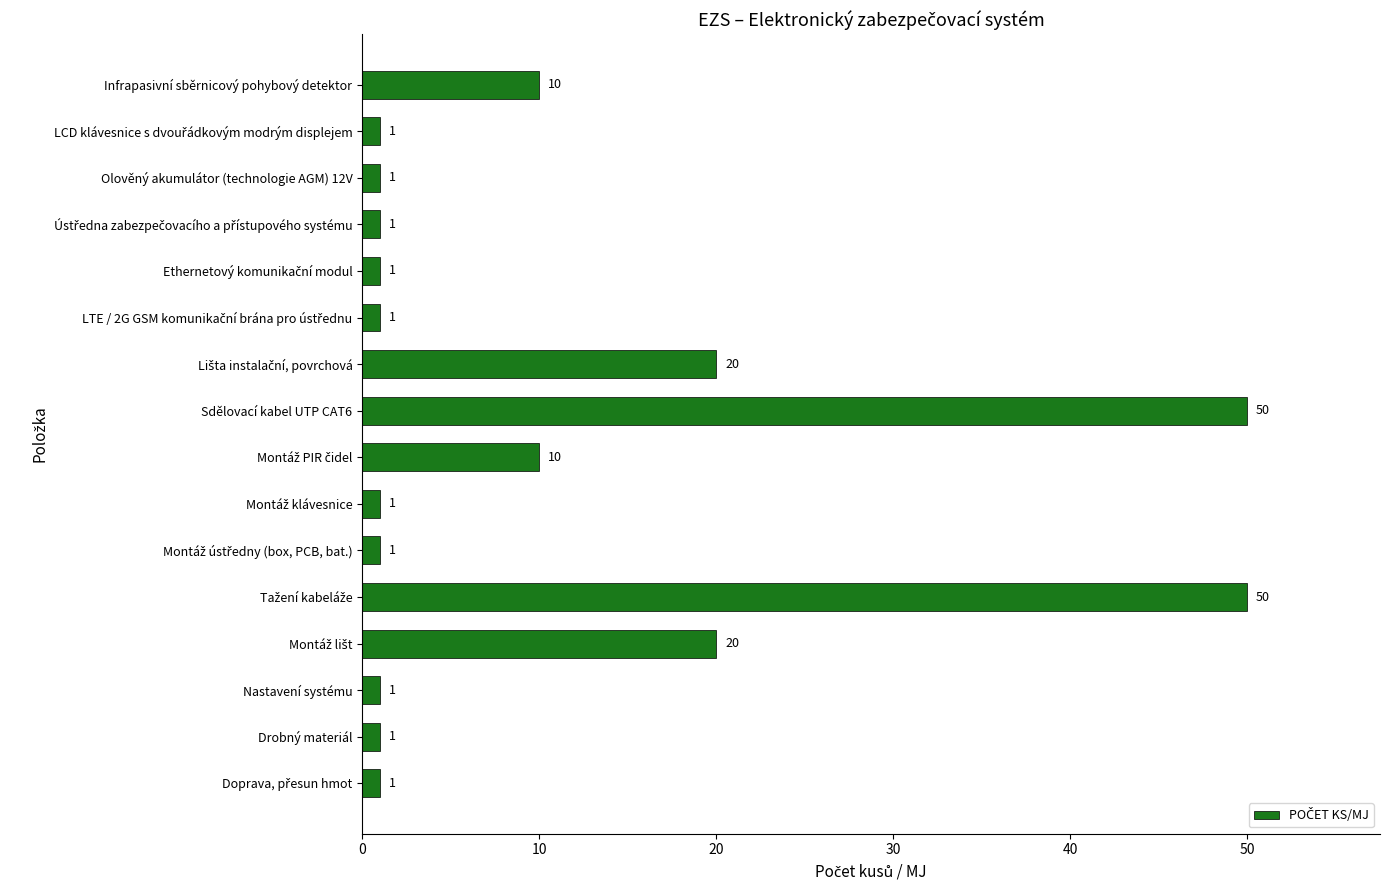

Are the bars horizontal?

Yes